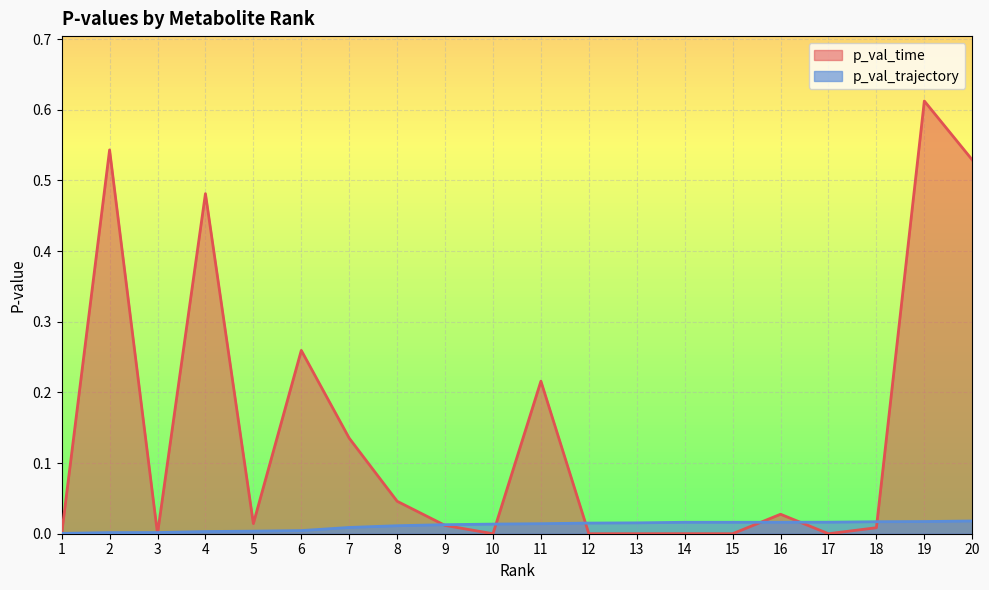

Reading left to right, list all the values displayed in this chart.

p_val_time: 0.0	0.5	0.0	0.5	0.0	0.3	0.1	0.0	0.0	0.0	0.2	0.0	0.0	0.0	0.0	0.0	0.0	0.0	0.6	0.5
p_val_trajectory: 0.0	0.0	0.0	0.0	0.0	0.0	0.0	0.0	0.0	0.0	0.0	0.0	0.0	0.0	0.0	0.0	0.0	0.0	0.0	0.0